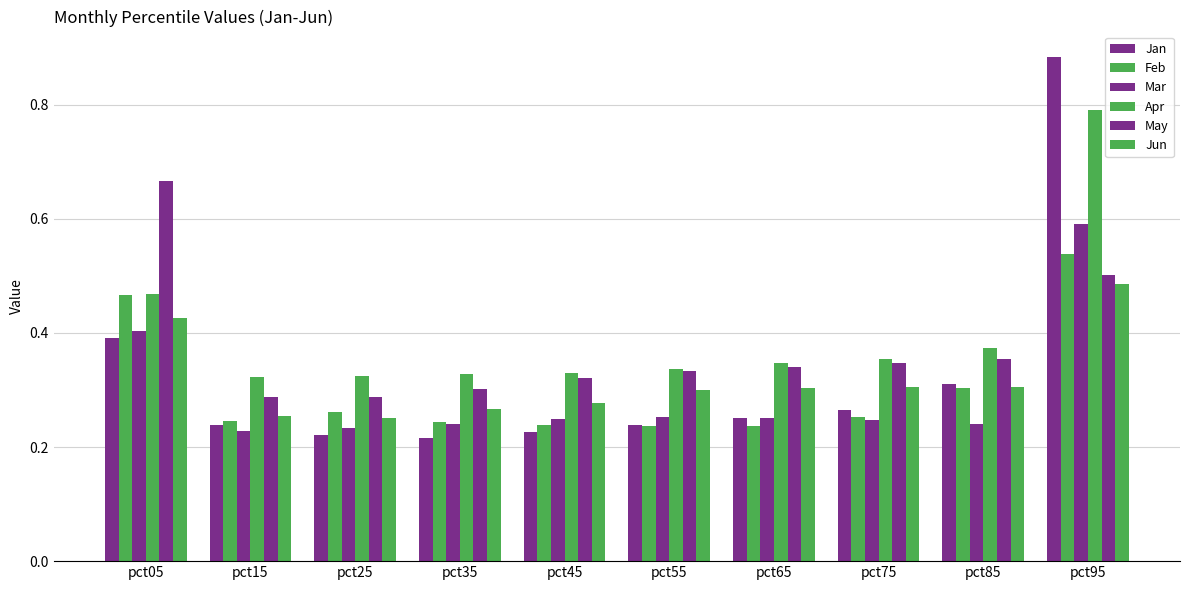

What is the sum of all Jun values?

3.2